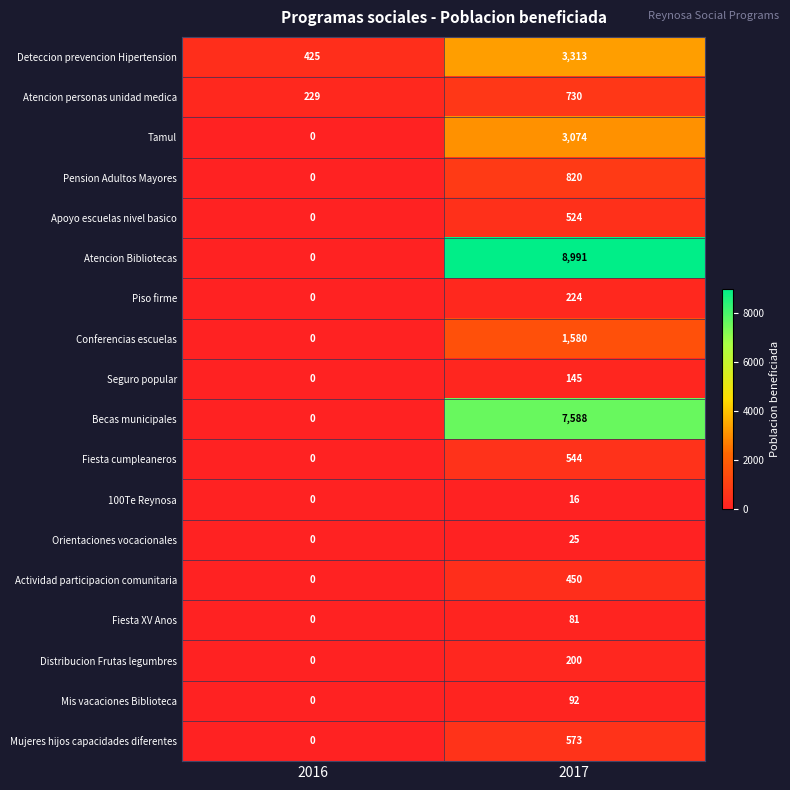

What is the lowest value of the Atencion personas unidad medica series?

229